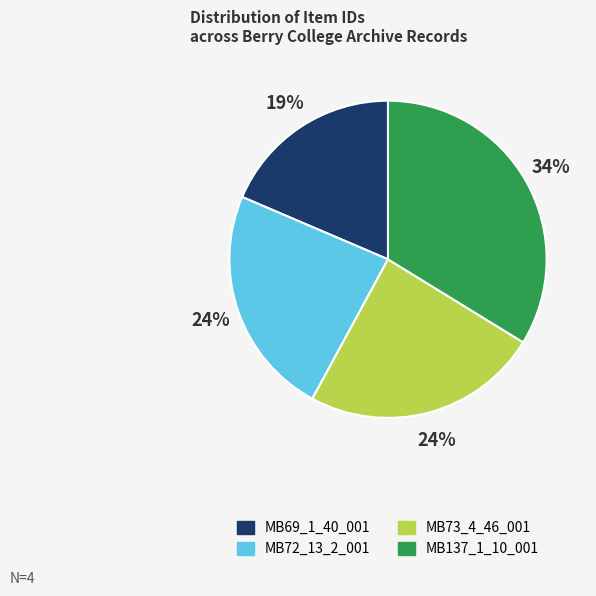

What is the smallest slice in the pie chart?

MB69_1_40_001